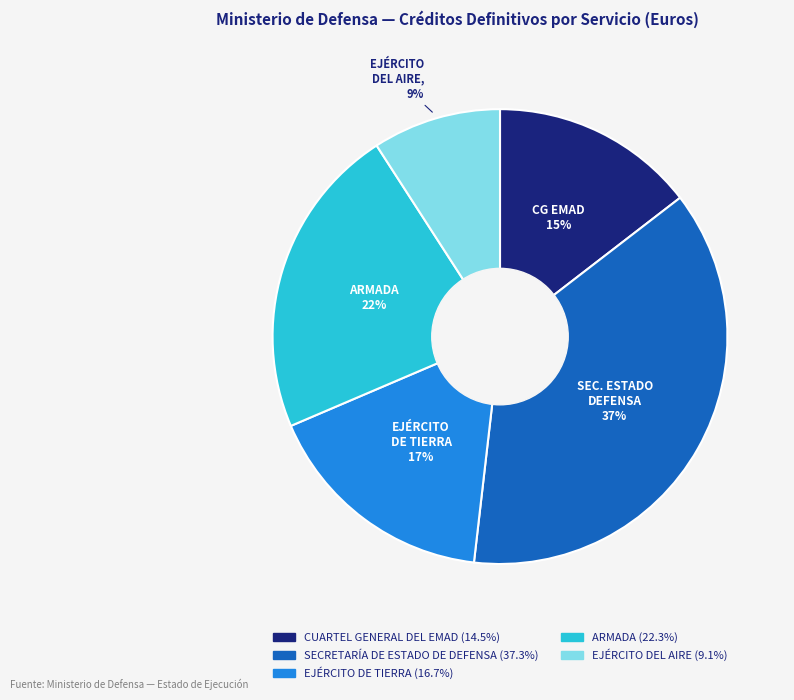

Does ARMADA represent more than half of the total?

No